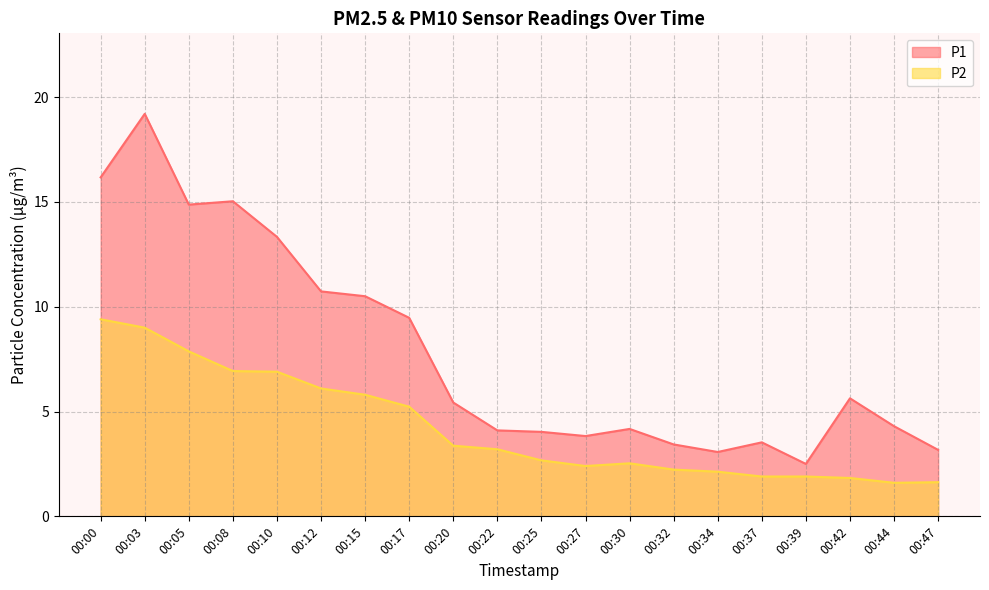

At which label does P1 reach its minimum?

00:39